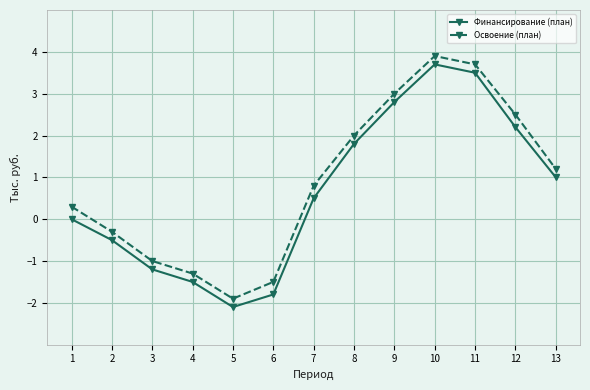

Does the chart have visible grid lines?

Yes